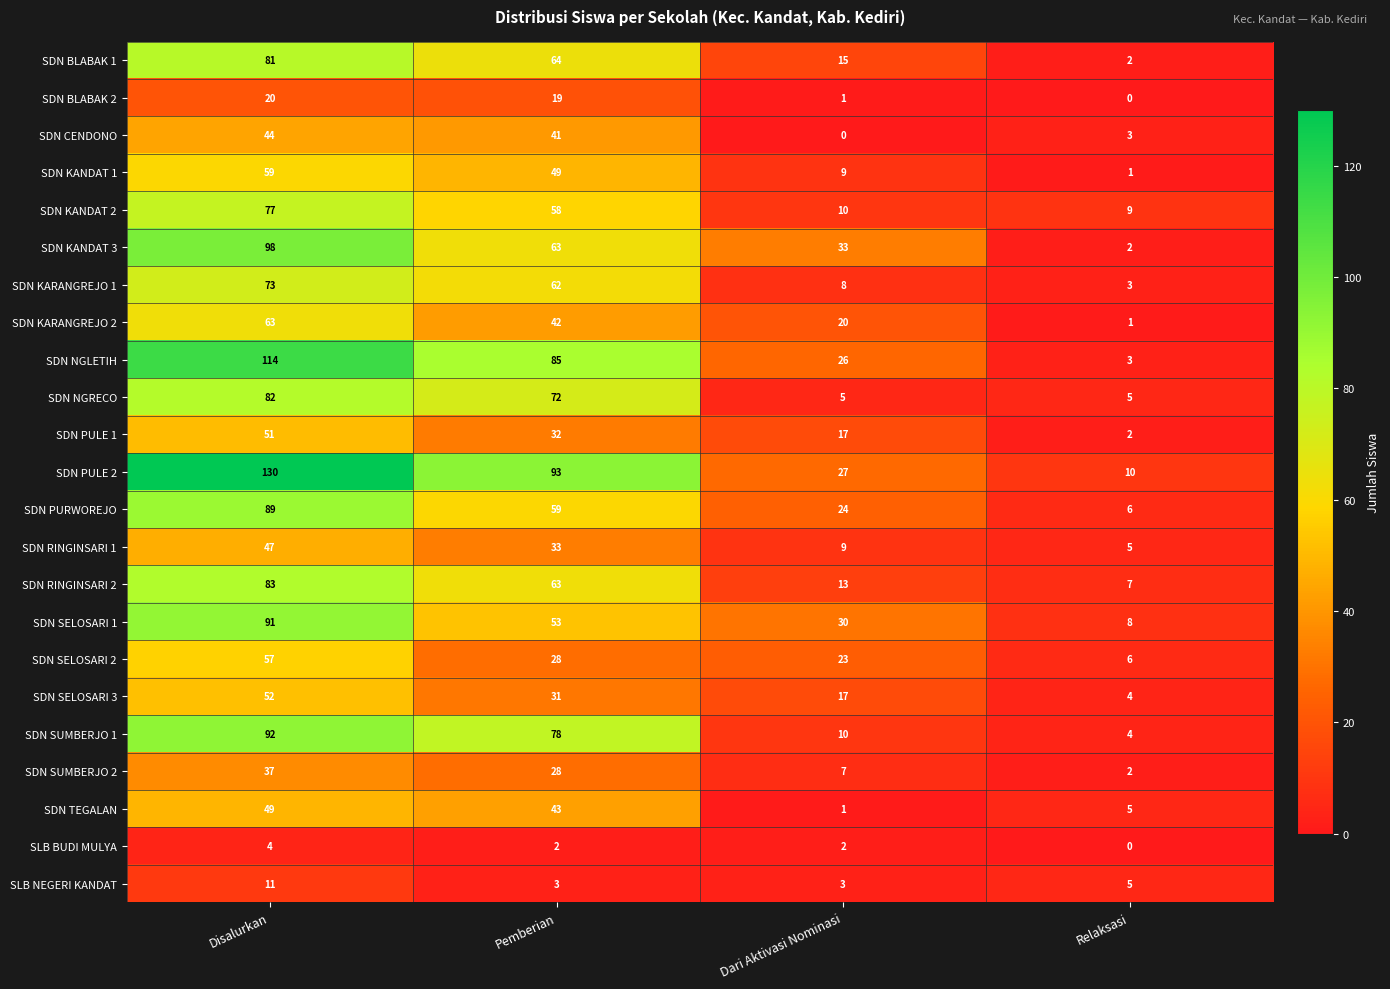

Read the SDN KANDAT 1 value at Disalurkan.

59